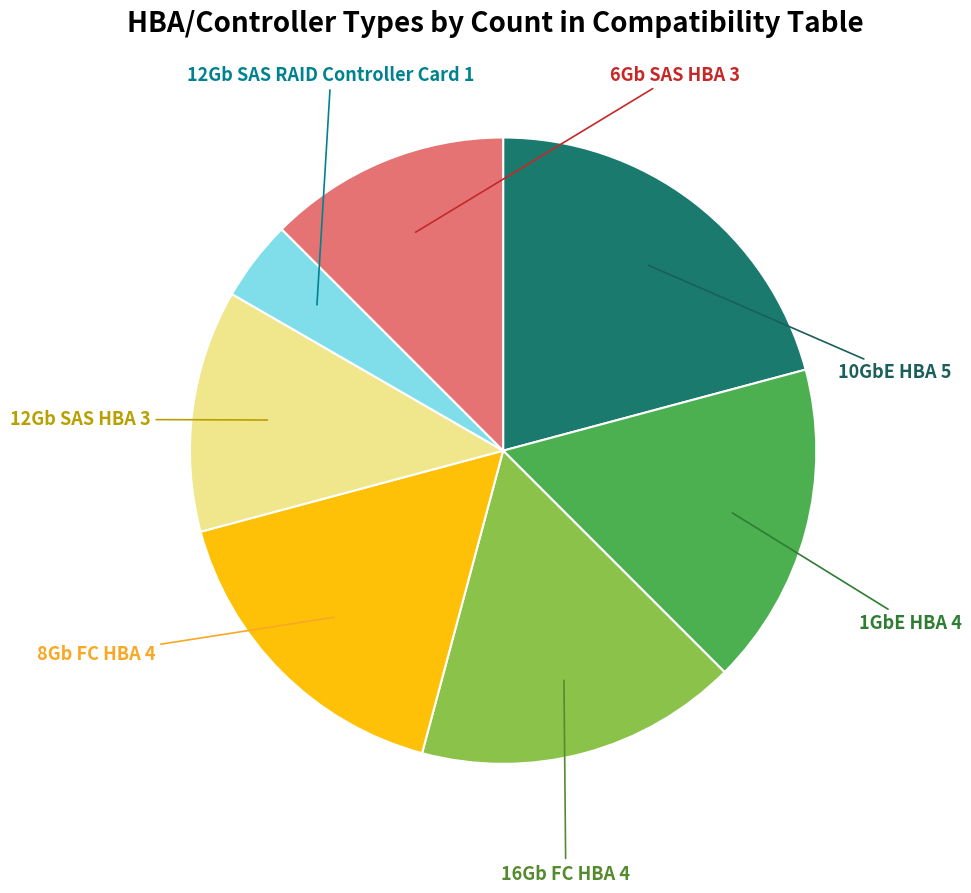

Is there any slice that represents more than half of the pie?

No